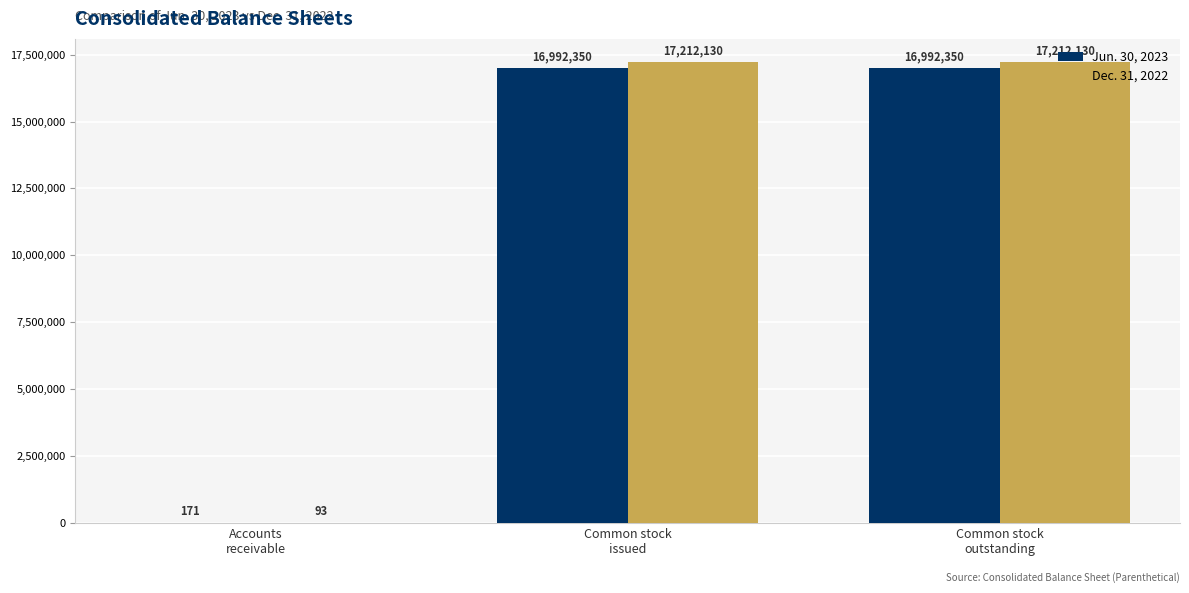

What is the sum of all Dec. 31, 2022 values?

34424353